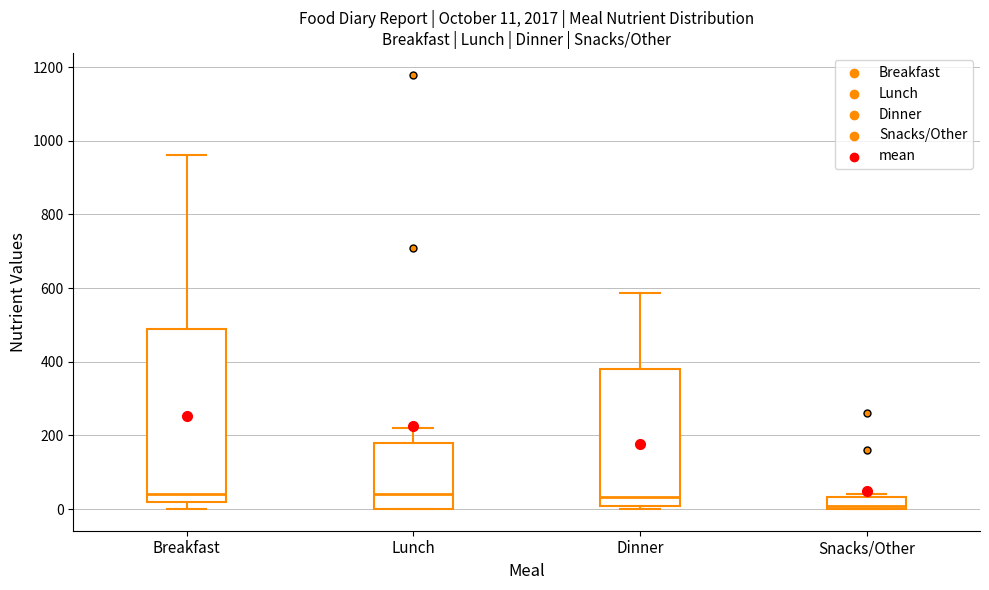

Which box is the tallest, from its lower edge to its upper edge?

Breakfast